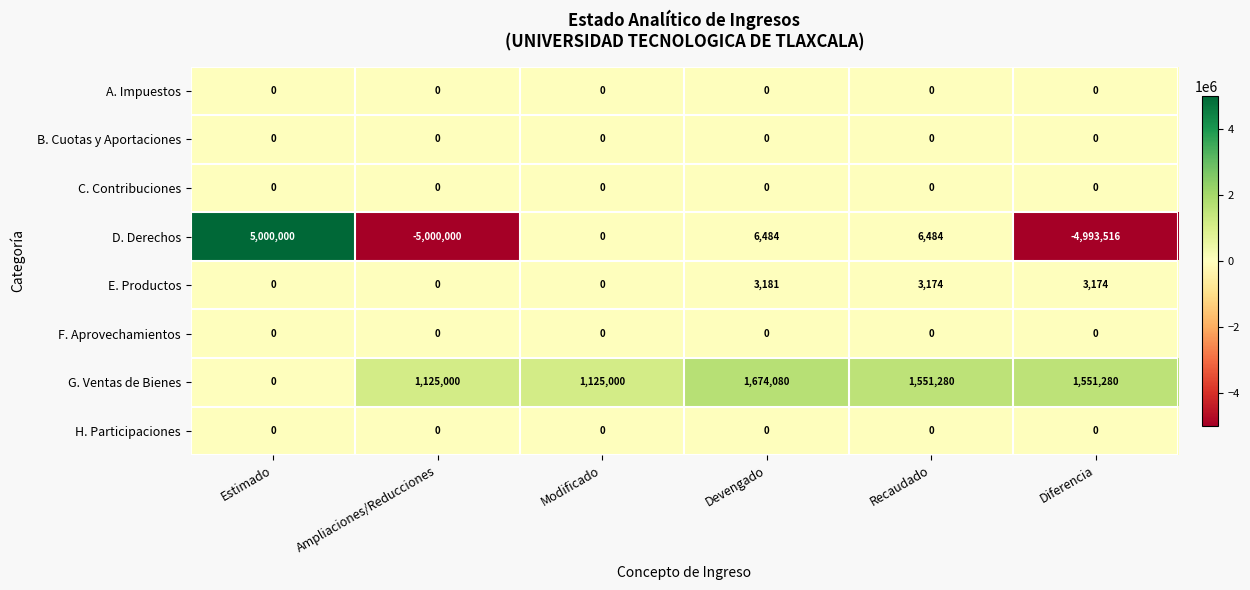

Where does the G. Ventas de Bienes series first go above 1551280?

Devengado